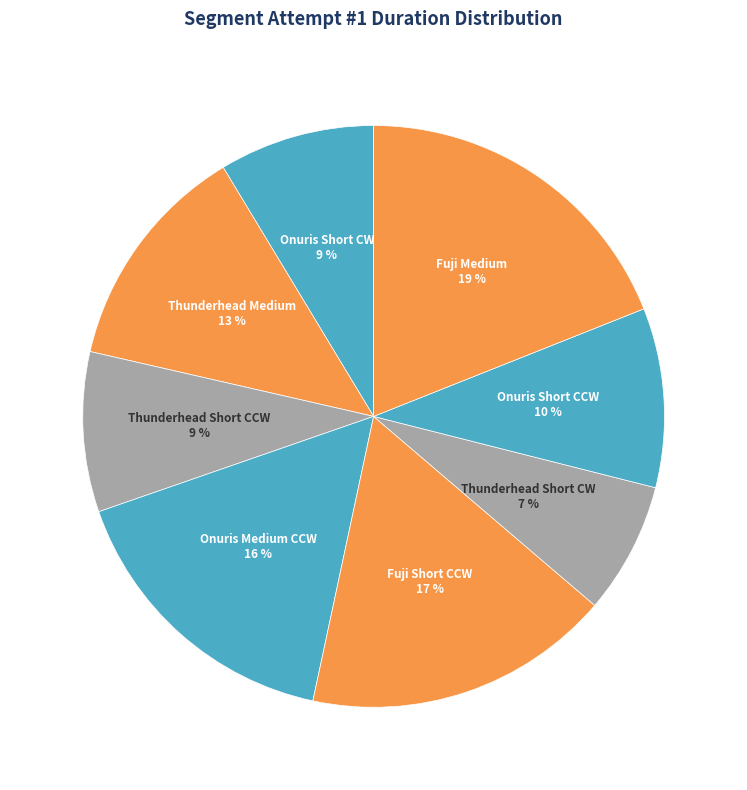

What percentage is the Onuris Short CCW slice, to the nearest percent?

10%